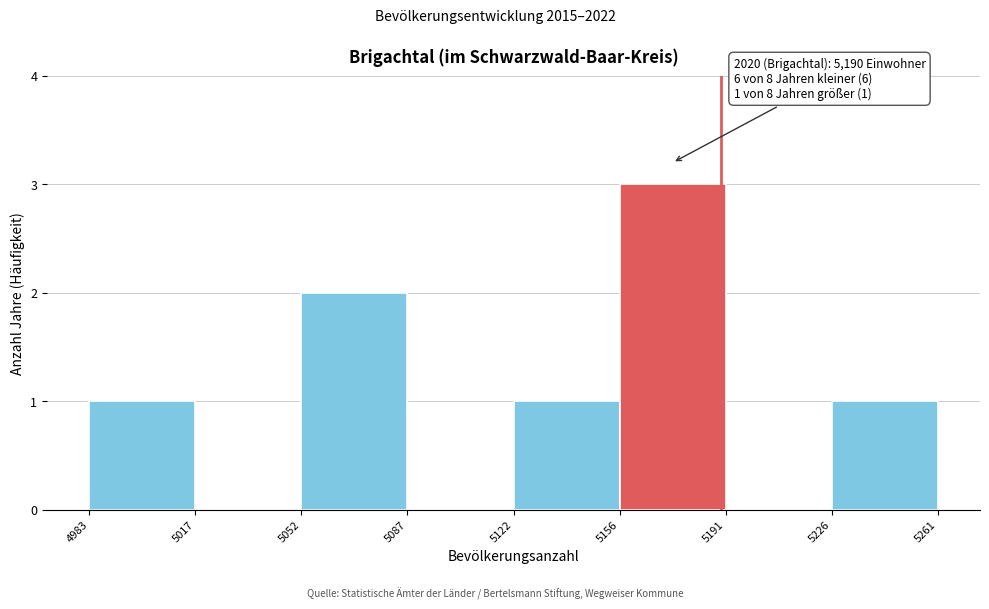

Which range on the x-axis has the tallest bar?

5156 to 5191